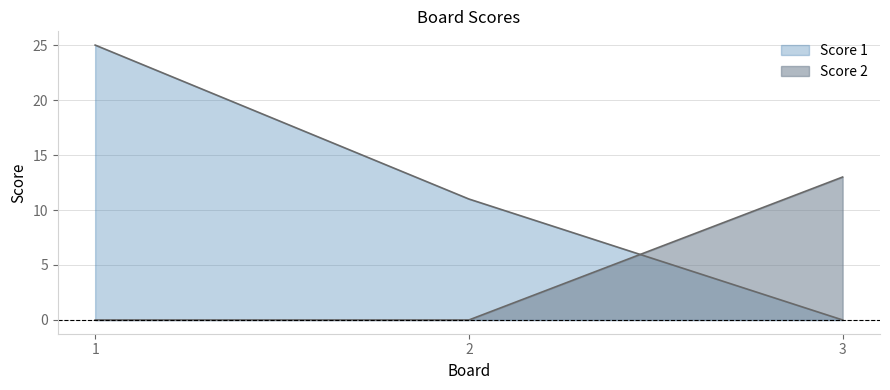

True or false: Score 1 has a value of -17 at 3.

False